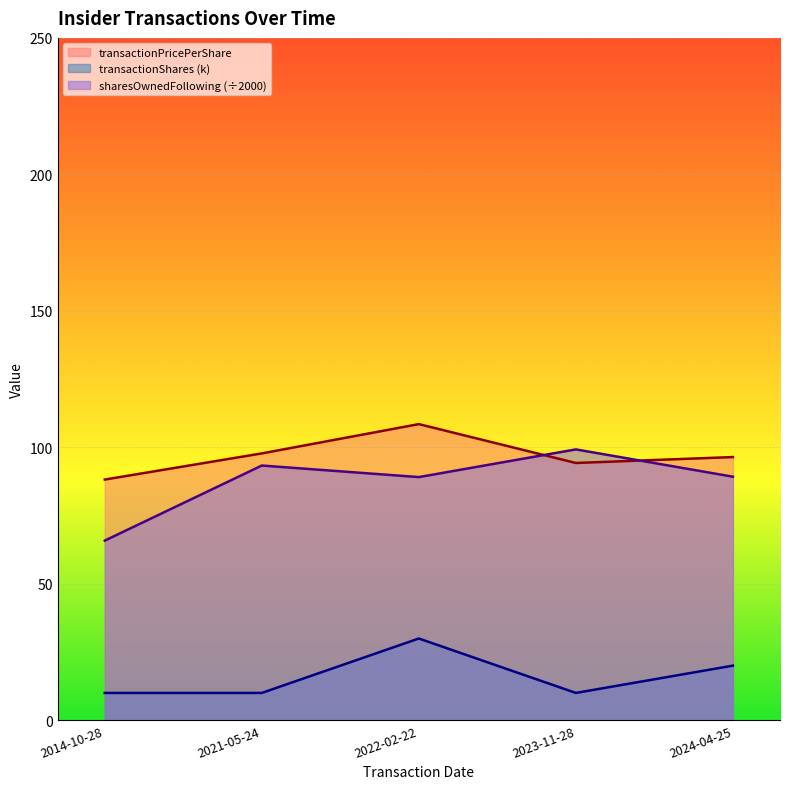

Reading left to right, what are all the values shown in this chart?

transactionPricePerShare: 2014-10-28=88.2	2021-05-24=97.8	2022-02-22=108.5	2023-11-28=94.2	2024-04-25=96.4
transactionShares: 2014-10-28=10.0	2021-05-24=10.0	2022-02-22=29.9	2023-11-28=10.0	2024-04-25=20.0
sharesOwnedFollowingTransaction: 2014-10-28=65.8	2021-05-24=93.3	2022-02-22=89.1	2023-11-28=99.2	2024-04-25=89.2